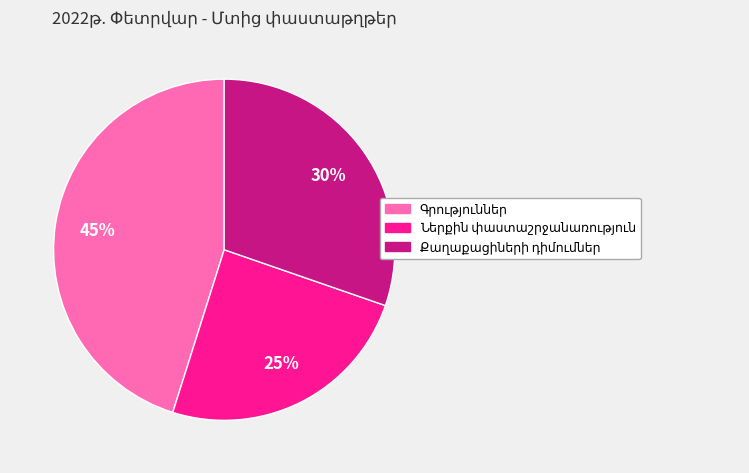

Is there a majority slice in this chart?

No